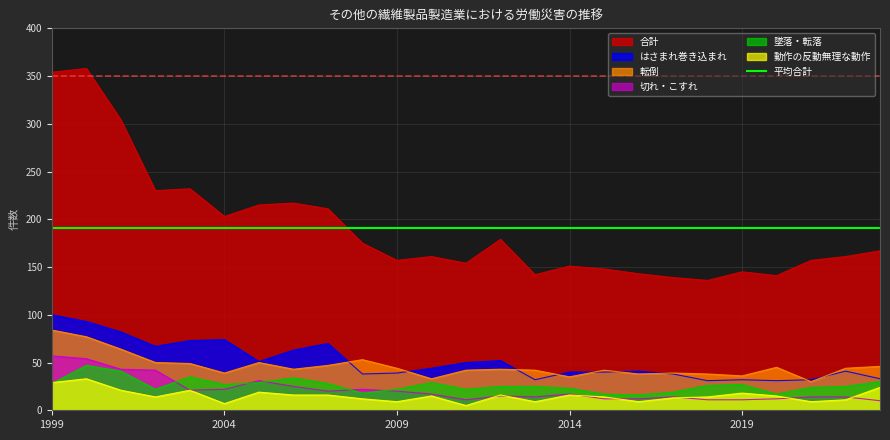

Which category has the lowest value across all series?

2011